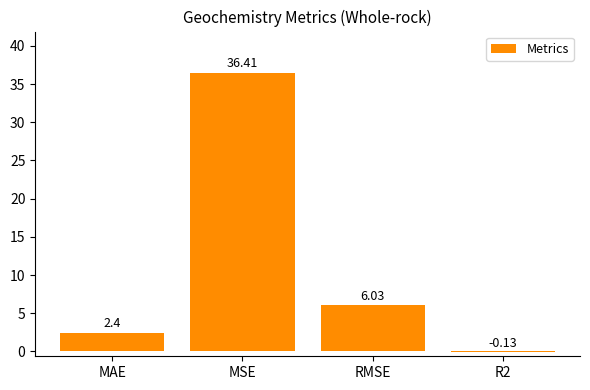

Rank the categories by value from lowest to highest.

R2, MAE, RMSE, MSE